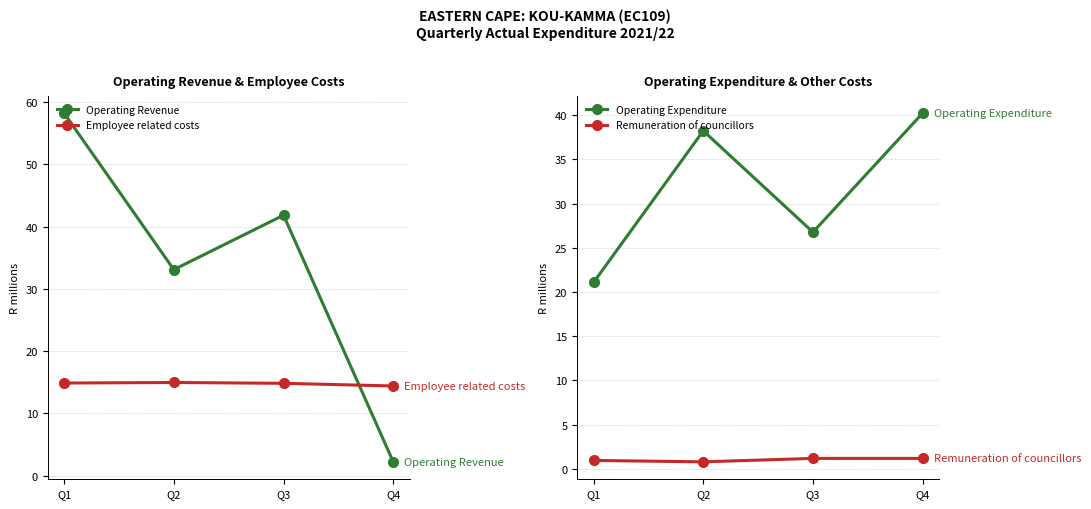

Between which two adjacent categories do Employee related costs and Operating Revenue first intersect?

Q3 and Q4